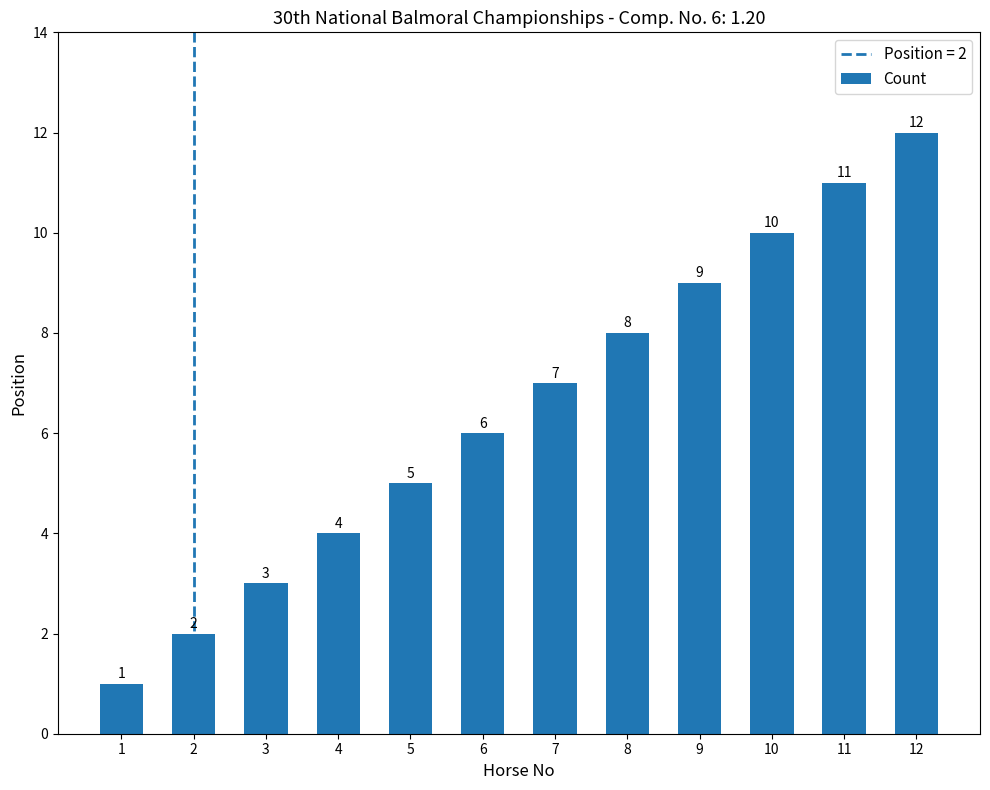

What is the minimum value shown in the chart?

1